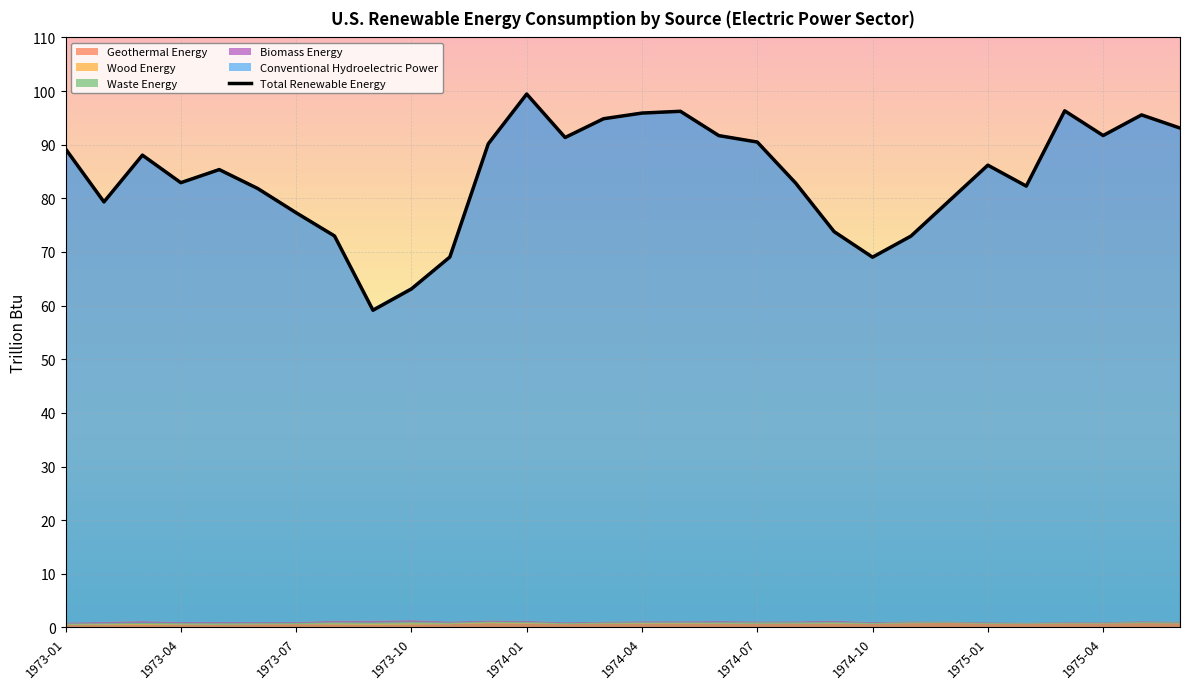

Is it true that Total Renewable Energy equals 18.3 at 1973-04?

False